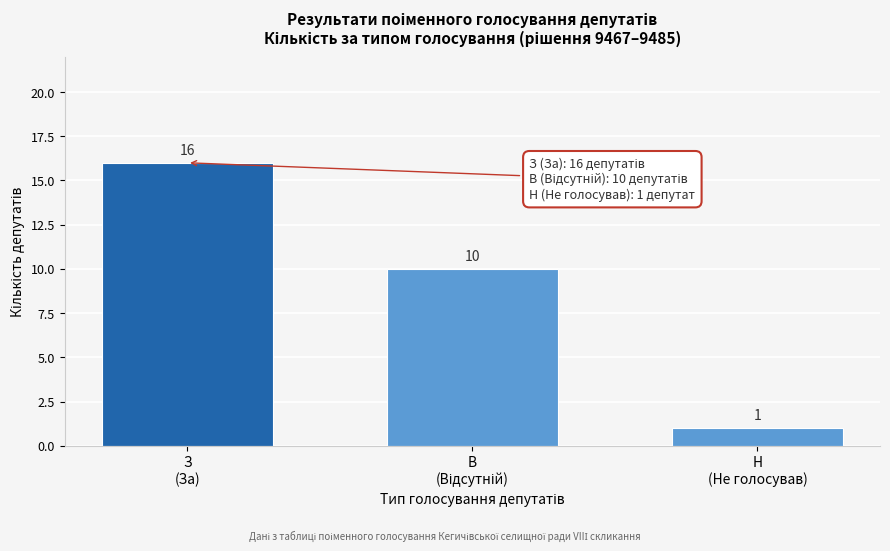

Reading left to right, transcribe all the data shown in this chart.

16	10	1